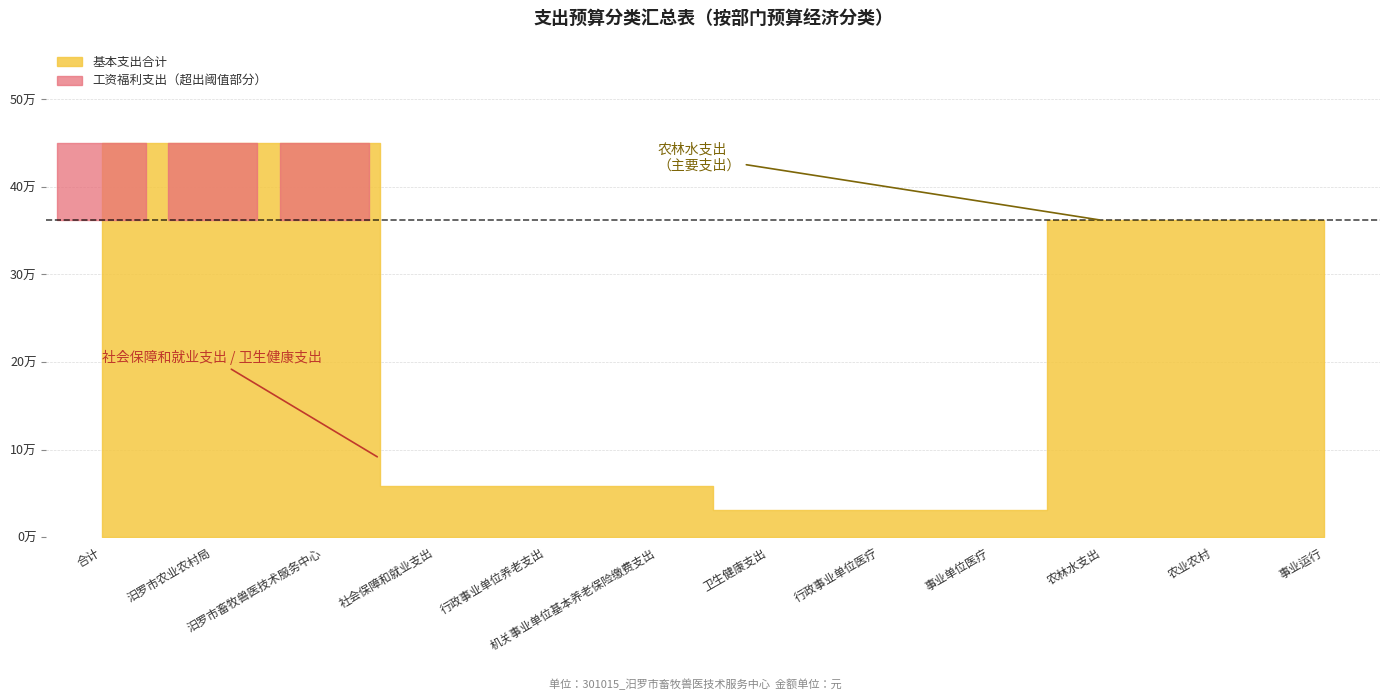

At how many categories does at least one series exceed 449199?

3